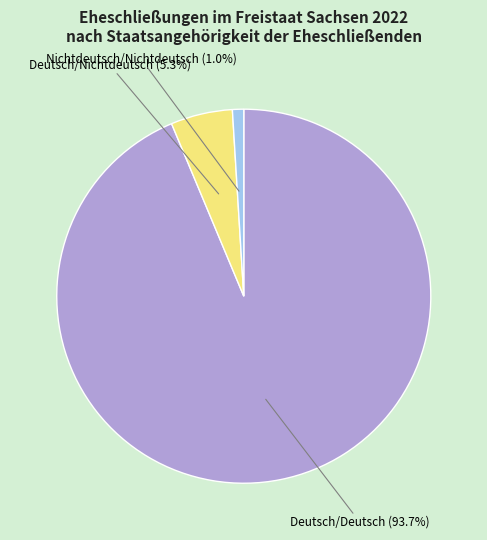

Is there any slice that represents more than half of the pie?

Yes